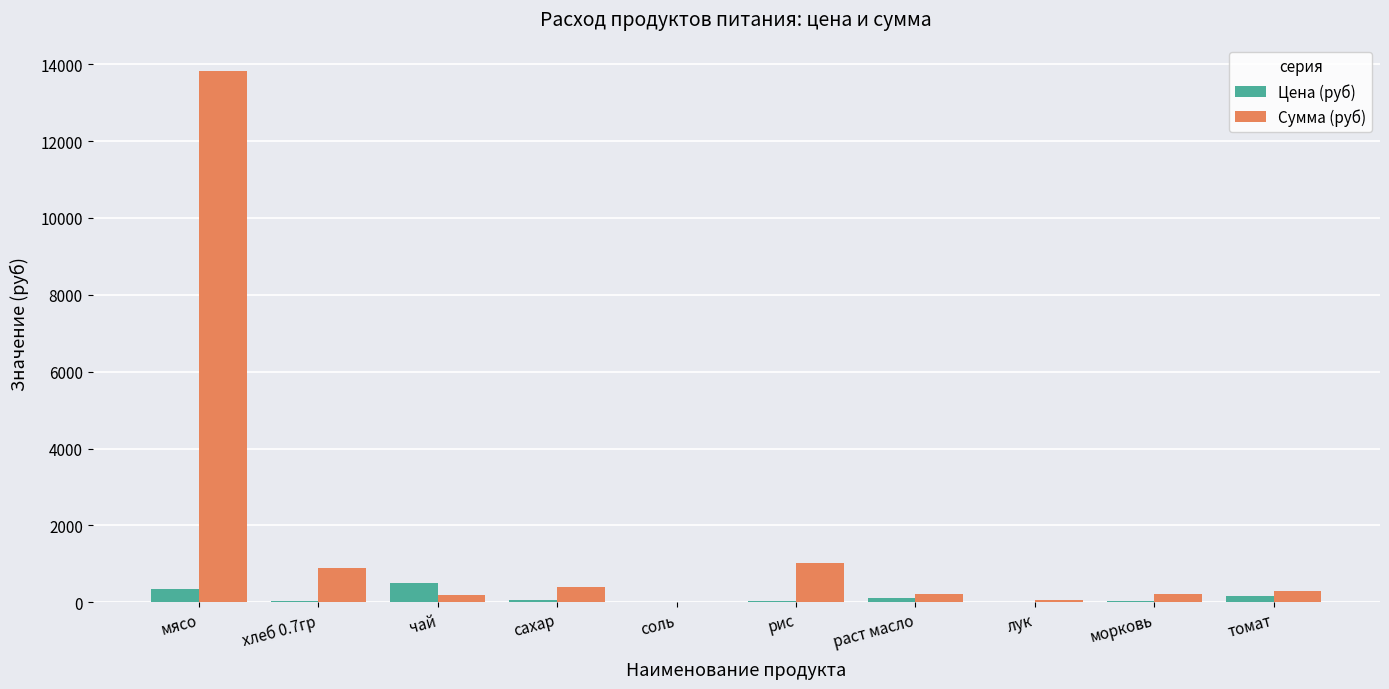

Which category has the highest value in the Сумма (руб) series?

мясо